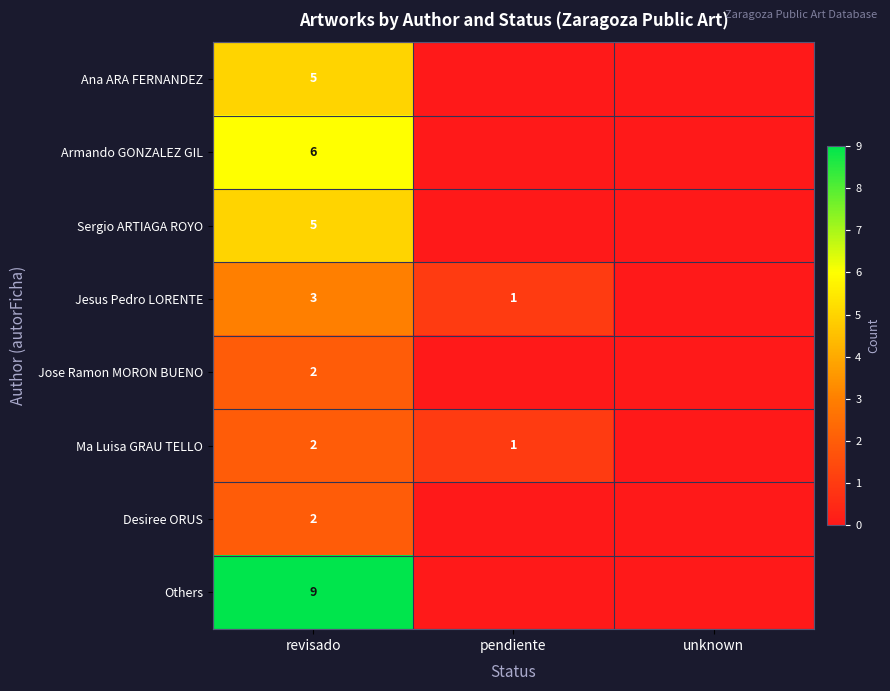

The Ana ARA FERNANDEZ series shows 5 at revisado. True or false?

True